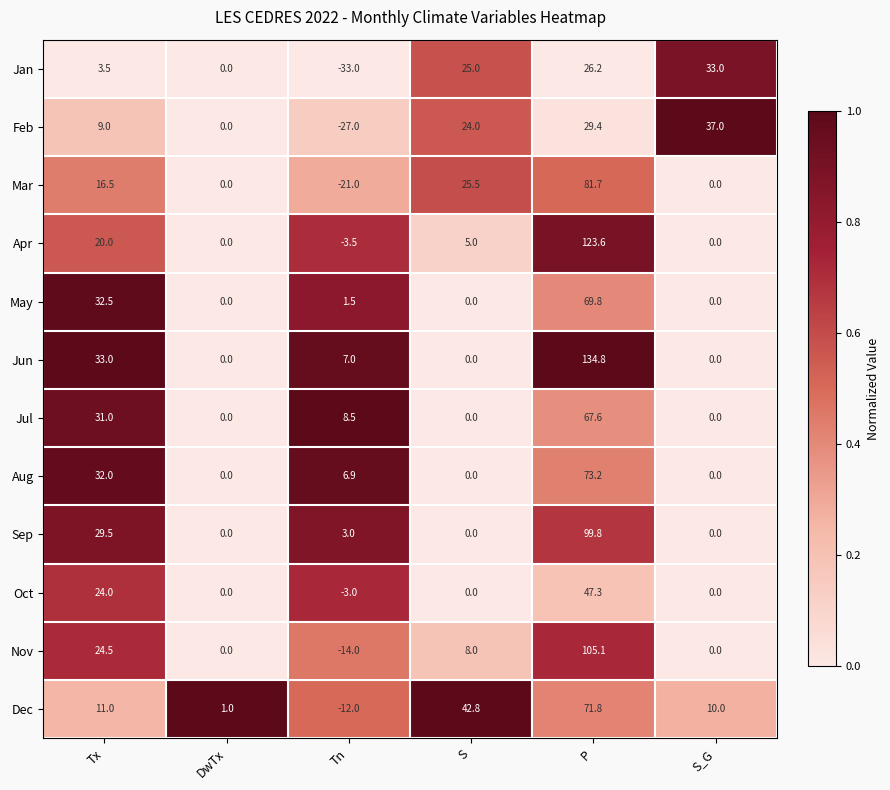

What is the total value across all series at P?

930.3